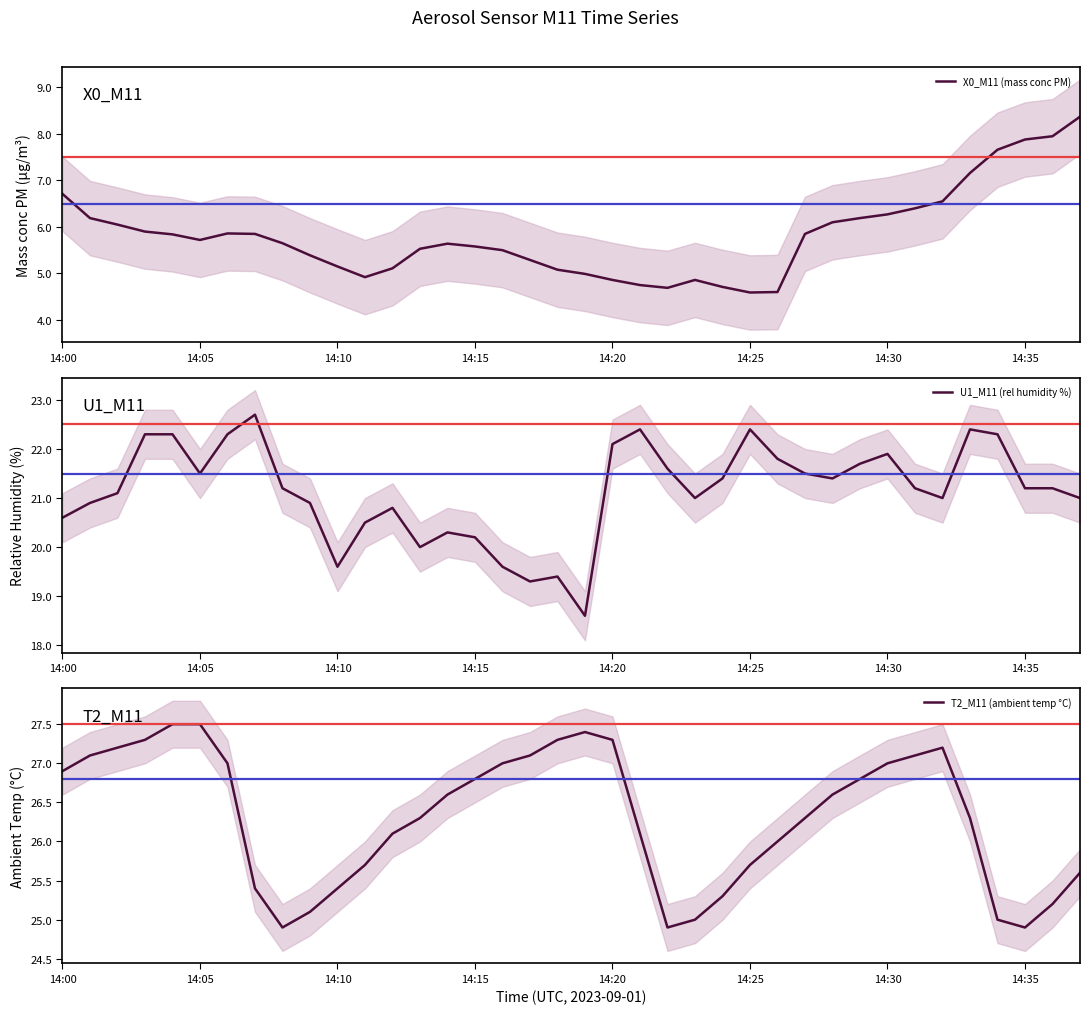

What is the difference between the maximum and minimum values in the T2_M11 (ambient temp °C) series?

2.6